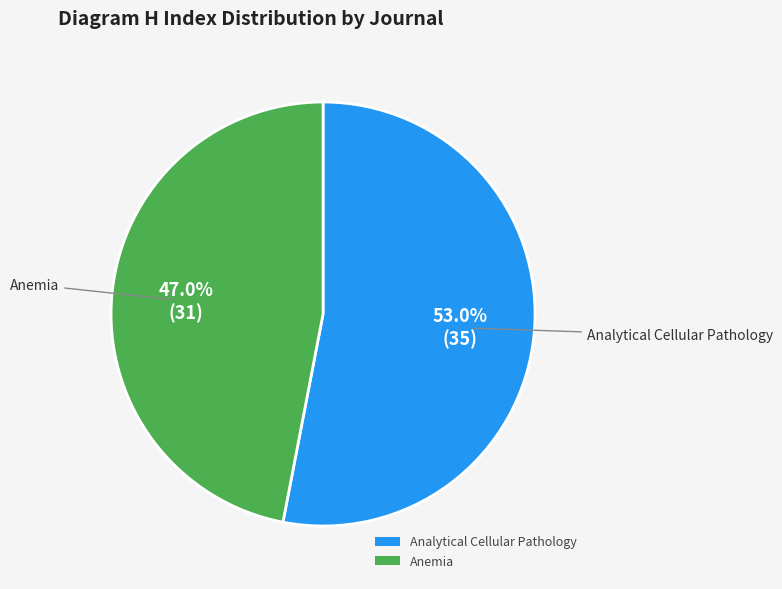

Is it true that Anemia is 36% of the pie?

False